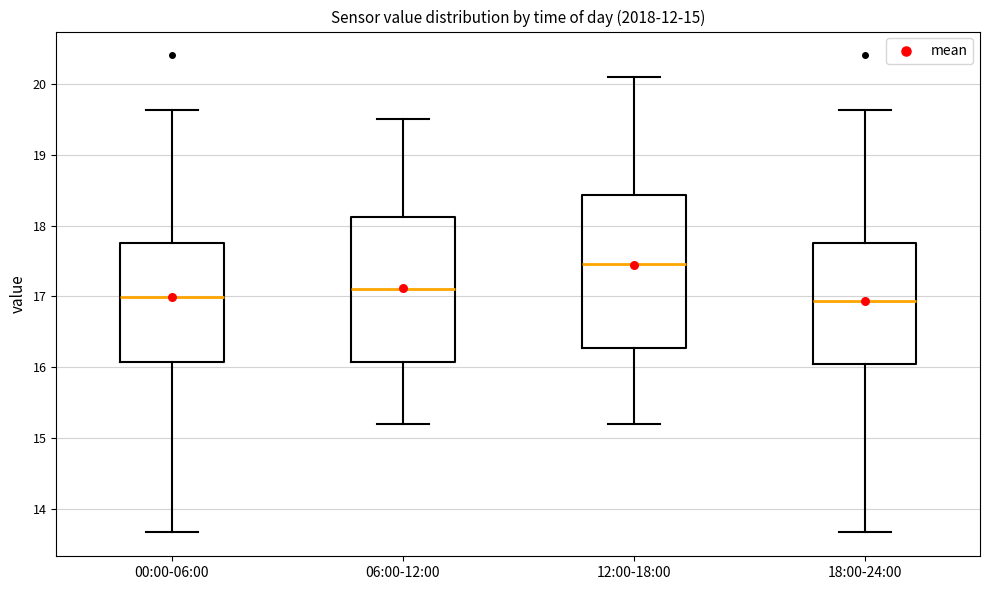

Comparing the boxes themselves (not the whiskers), which one is the tallest?

12:00-18:00